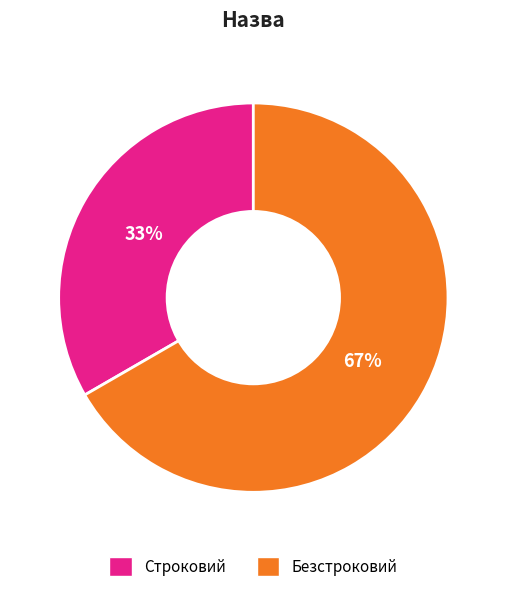

Rank the categories by value from lowest to highest.

Строковий, Безстроковий